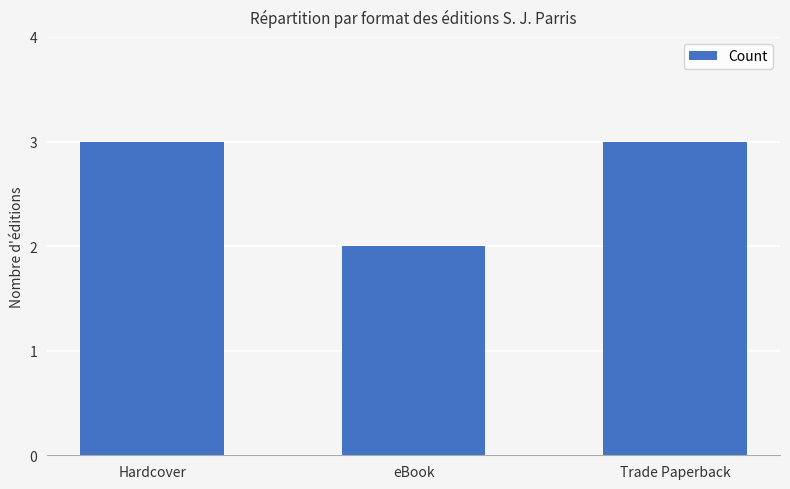

Reading left to right, transcribe all the data shown in this chart.

Hardcover=3	eBook=2	Trade Paperback=3